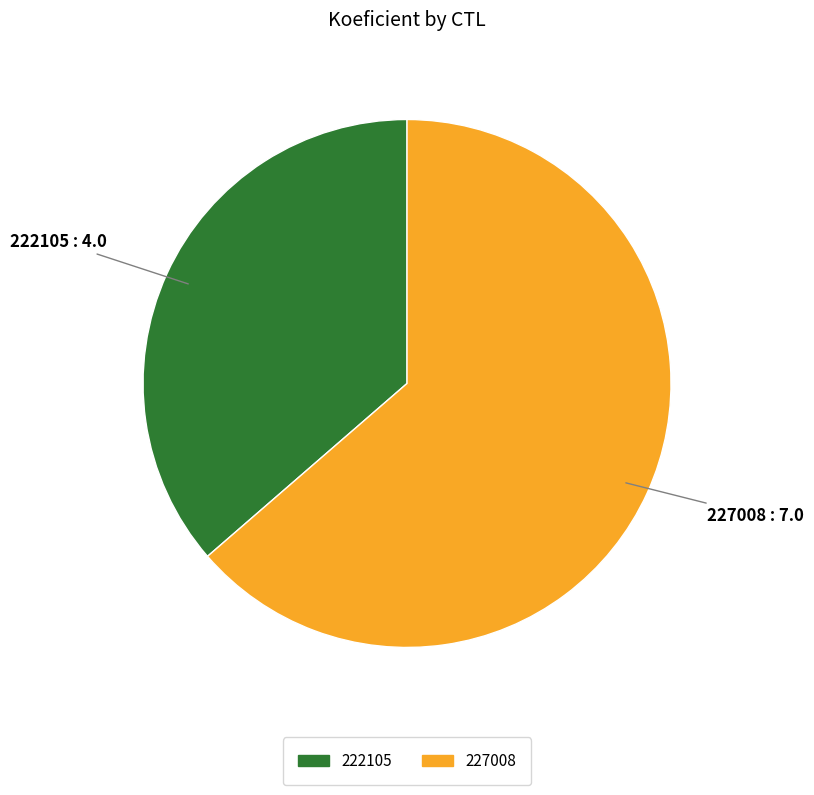

The 227008 slice represents 51% of the pie. True or false?

False